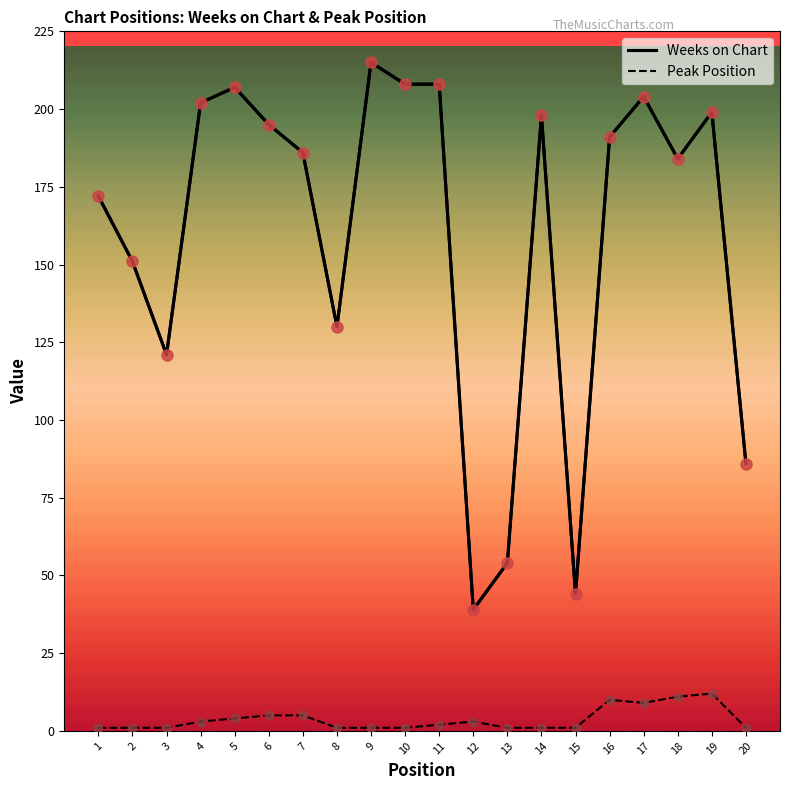

The value of Weeks on Chart at 12 is 39. True or false?

True